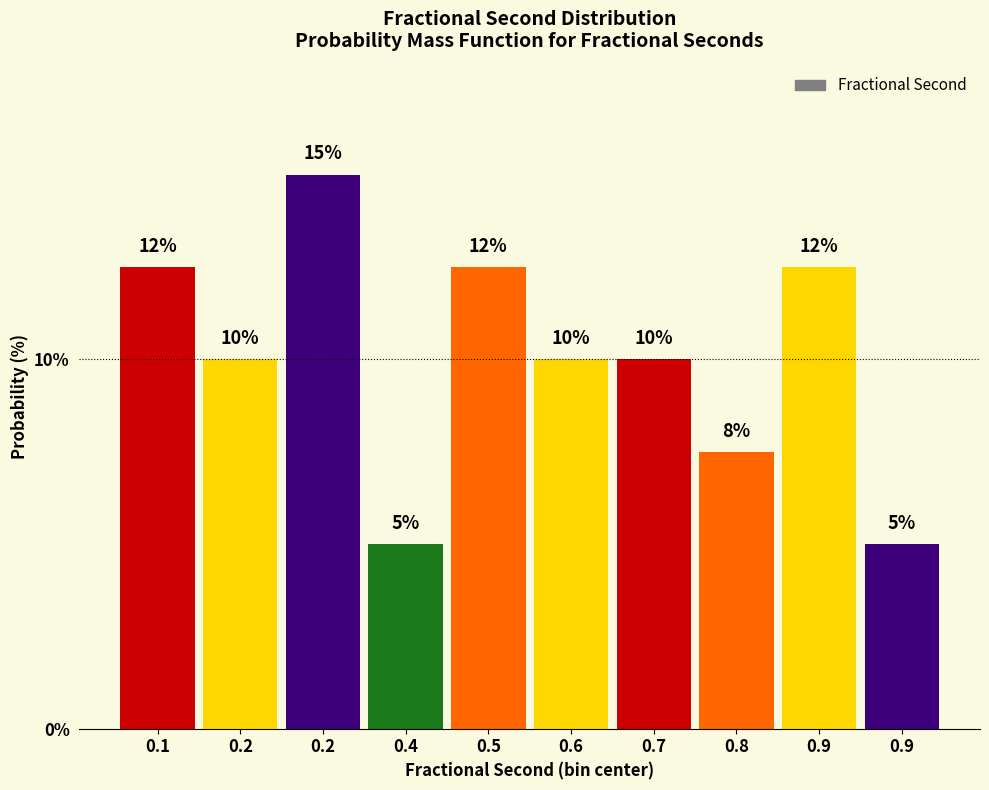

Does the chart contain any negative values?

No